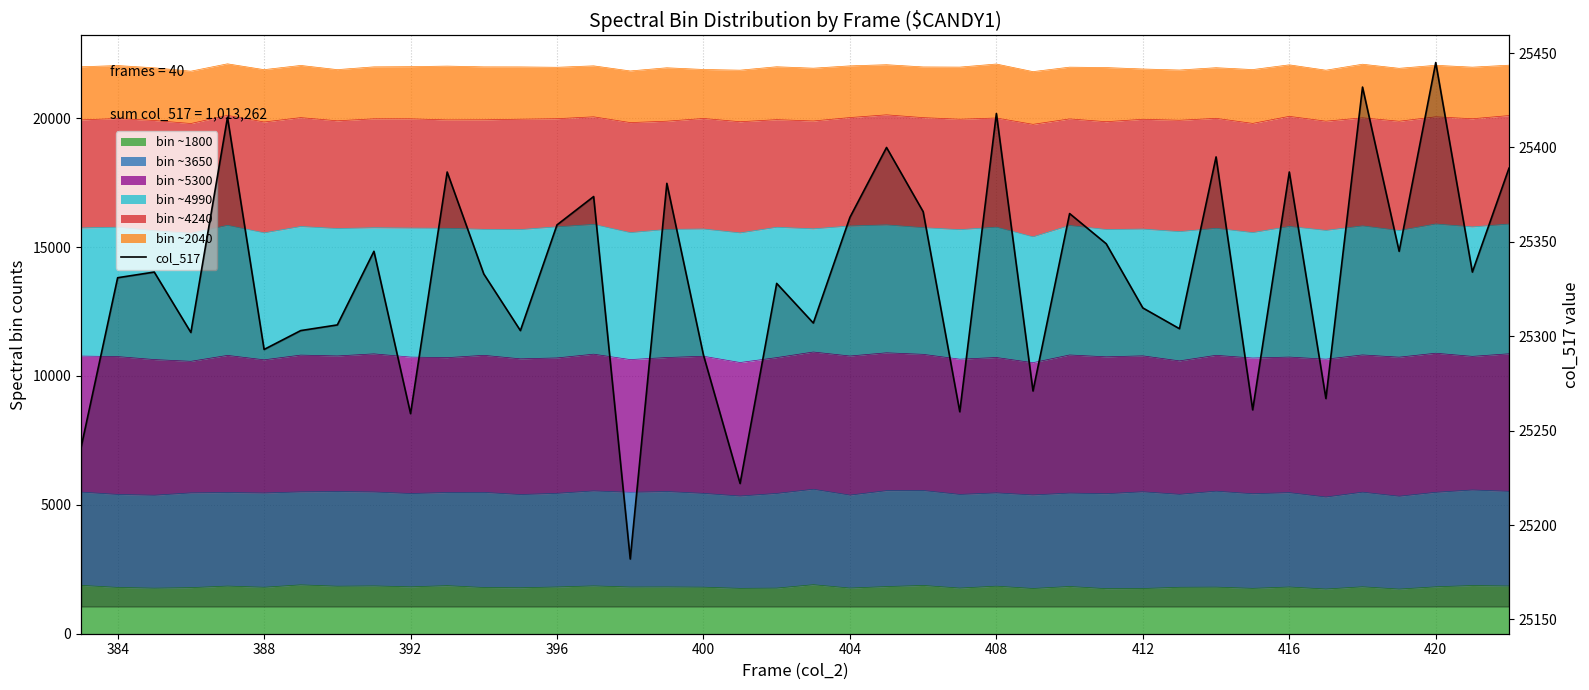

The chart shows a value of 37306 at 12. True or false?

False